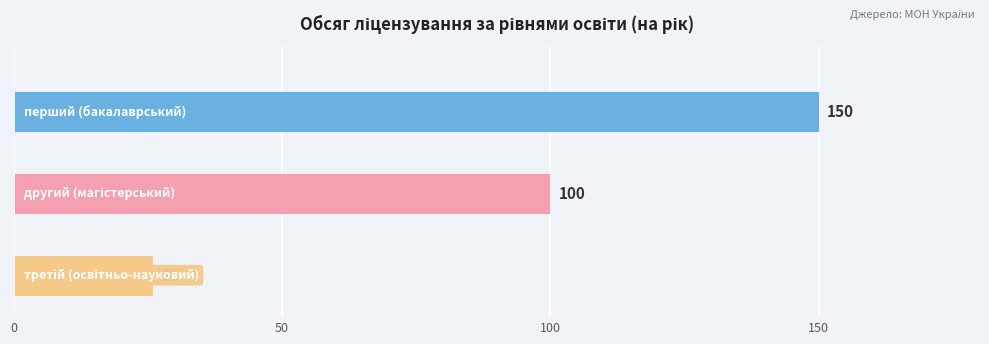

How many data points does each series have?

3